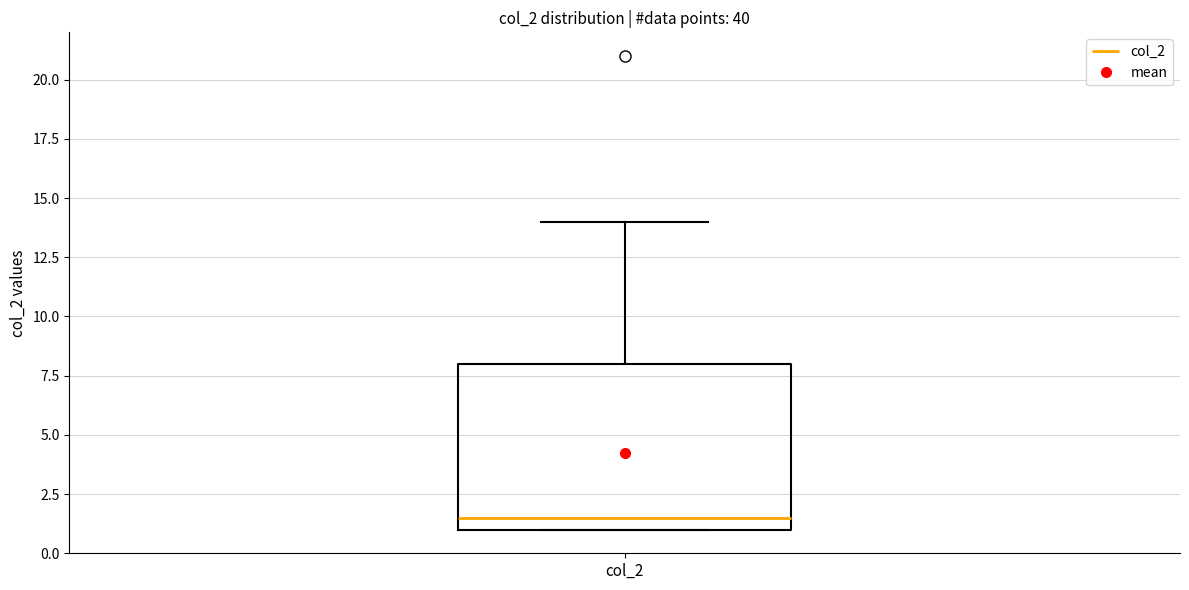

Where does the median line of the box for col_2 sit on the y-axis? The values are not printed on the chart, so give them approximately, as read against the axis.

1.5